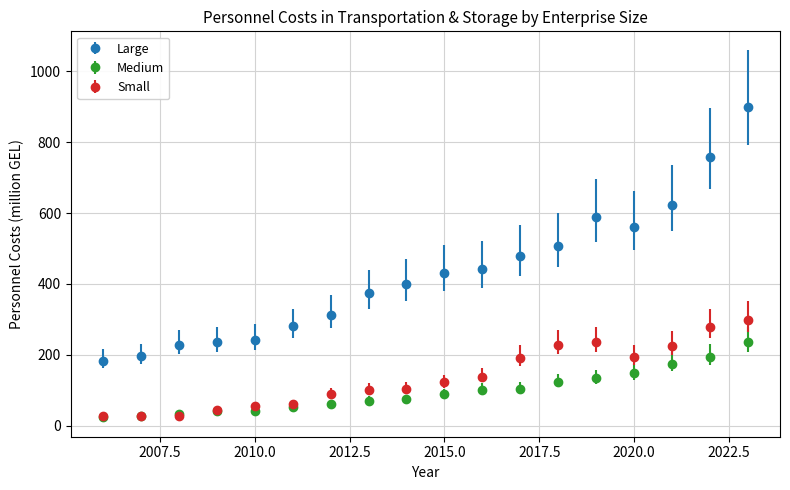

Which series has the largest range (max minus min)?

Large